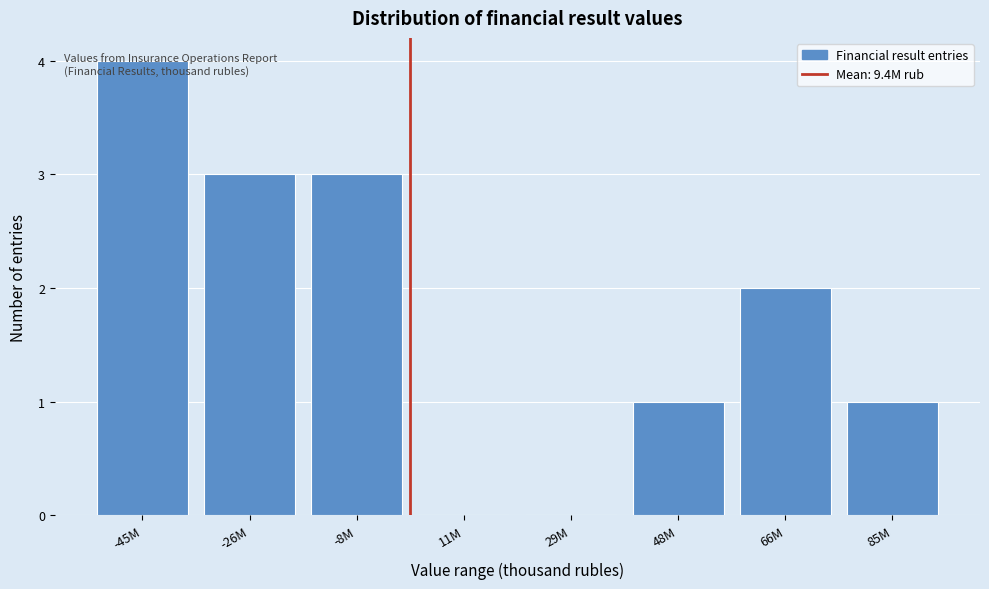

What is the sum of the values at -45M and 48M?

5